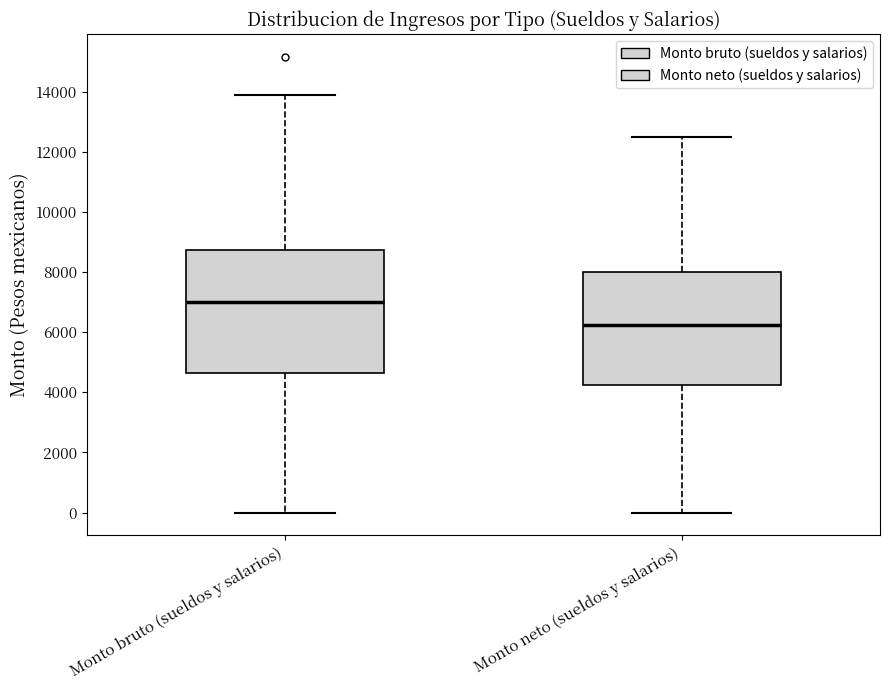

Reading left to right, transcribe this box plot: for each box, give where its median line is, the range the box spans, and where its two whiskers end, as read against the y-axis. The values are not printed on the chart, so give them approximately, as read against the axis.

Monto bruto (sueldos y salarios): median 7000, box 4600 to 8800, whiskers 0 to 13800
Monto neto (sueldos y salarios): median 6200, box 4200 to 8000, whiskers 0 to 12600